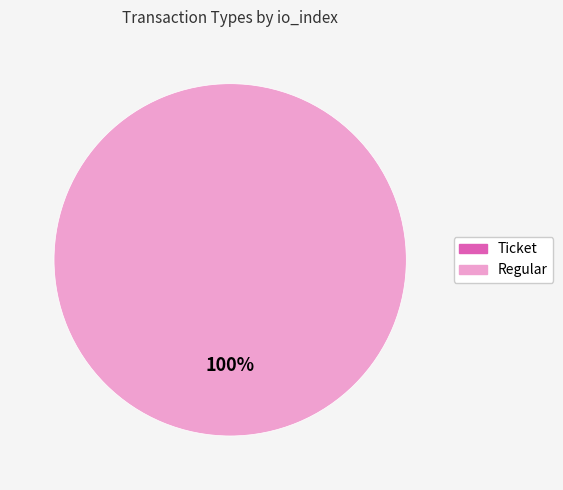

To the nearest percent, what percentage of the pie is Regular?

100%